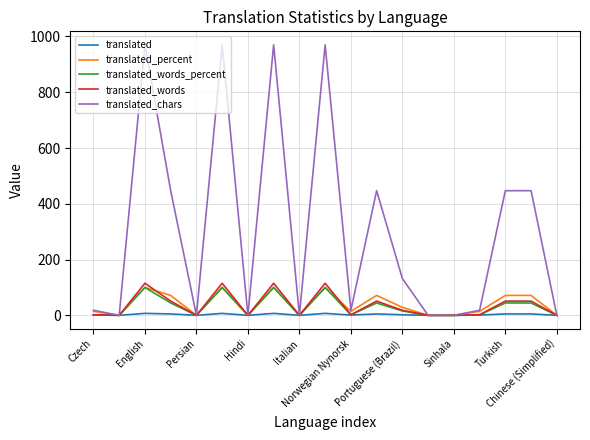

Which series has the largest range (max minus min)?

translated_chars